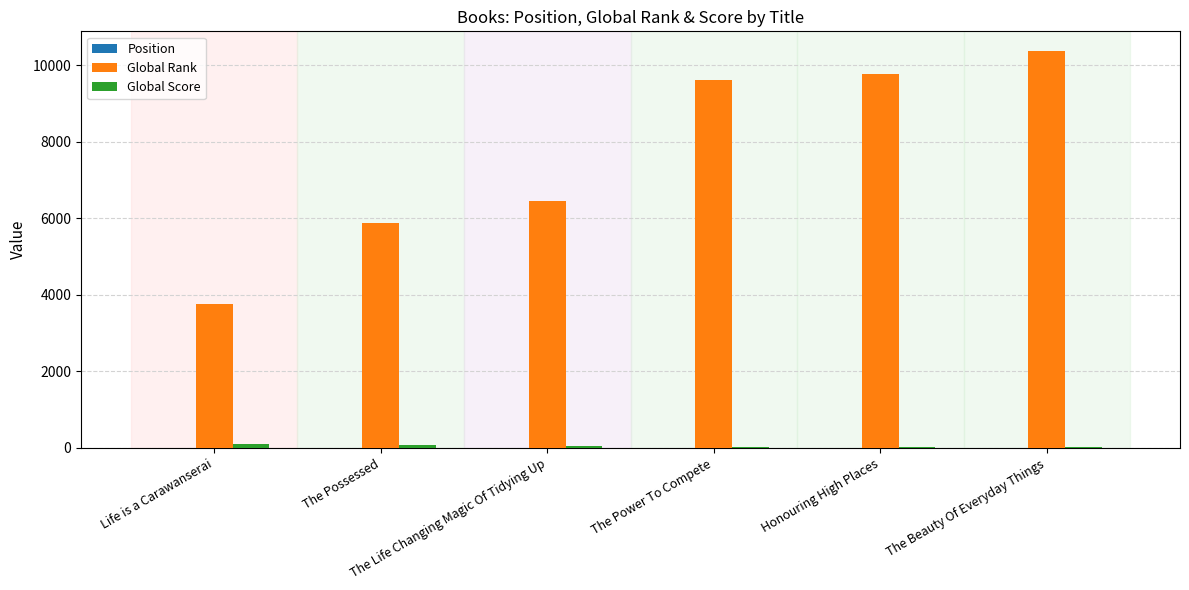

Which series has the widest spread of values?

Global Rank